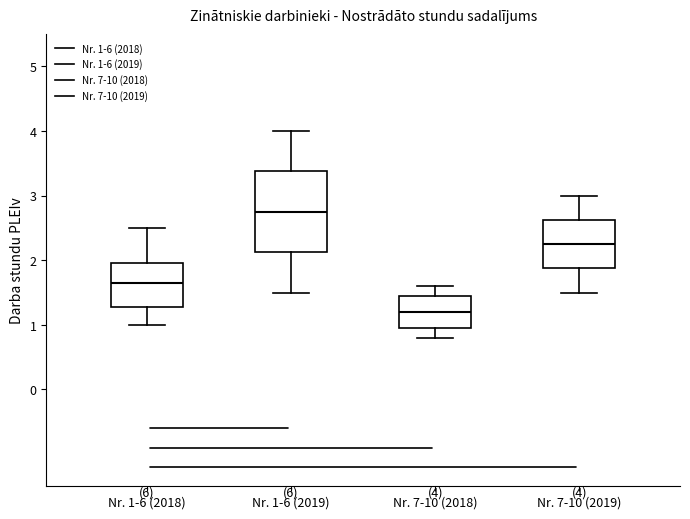

Comparing the boxes themselves (not the whiskers), which one is the tallest?

Nr. 1-6 (2019)